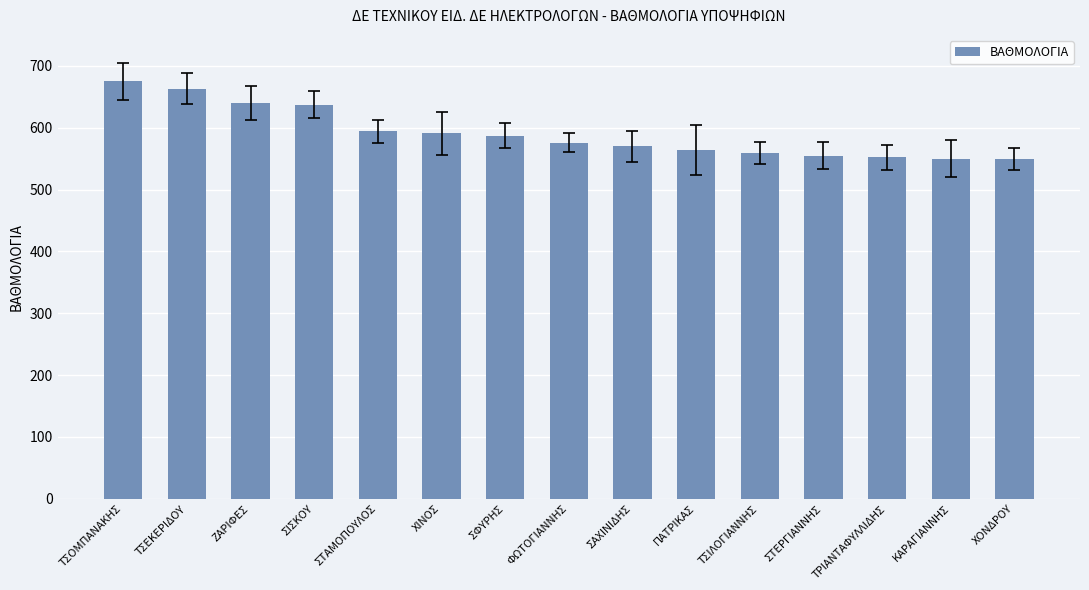

Which has a higher value, ΤΣΙΛΟΓΙΑΝΝΗΣ or ΤΡΙΑΝΤΑΦΥΛΛΙΔΗΣ?

ΤΣΙΛΟΓΙΑΝΝΗΣ